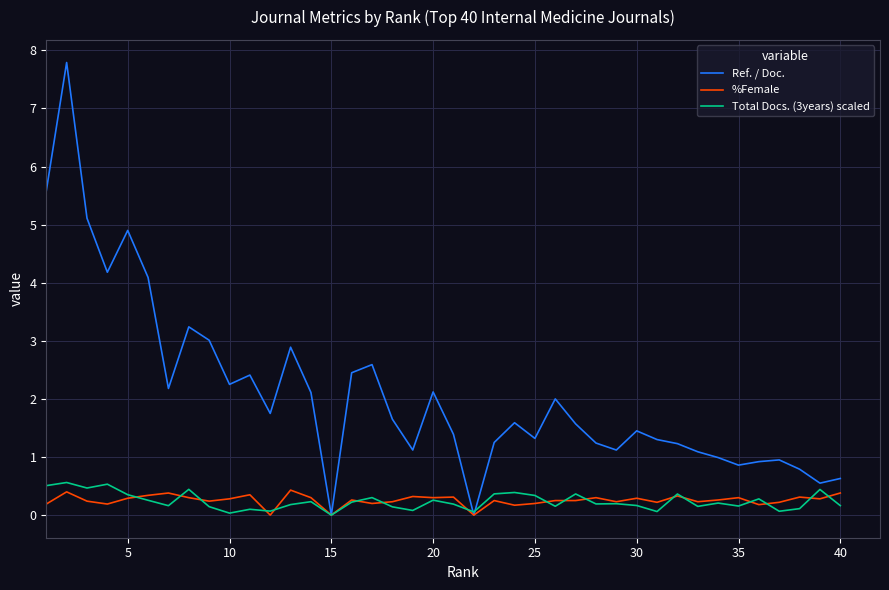

What is the maximum value for Total Docs. (3years) scaled?

0.6